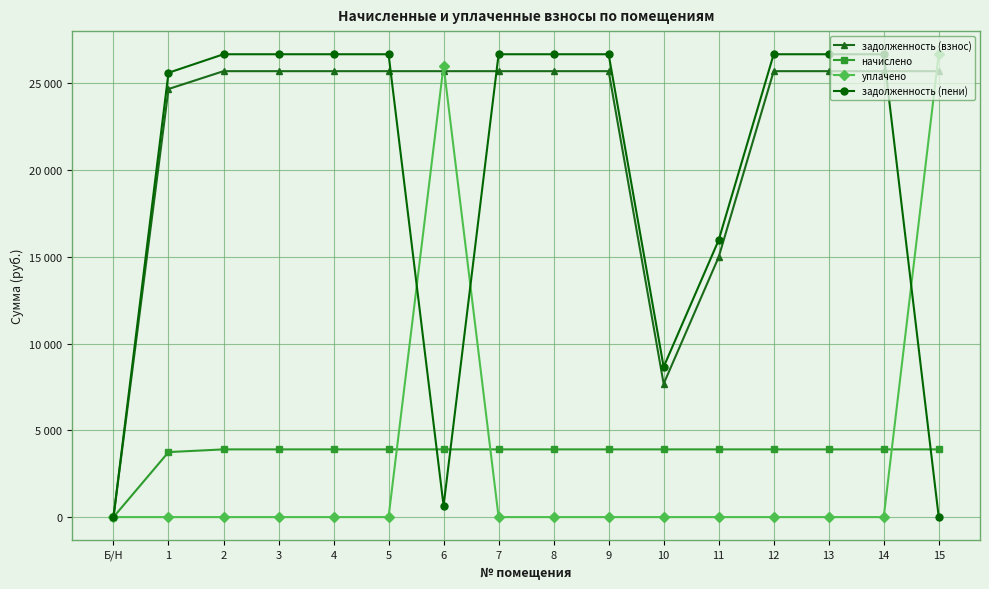

The value of начислено at 6 is 3900.0. True or false?

True